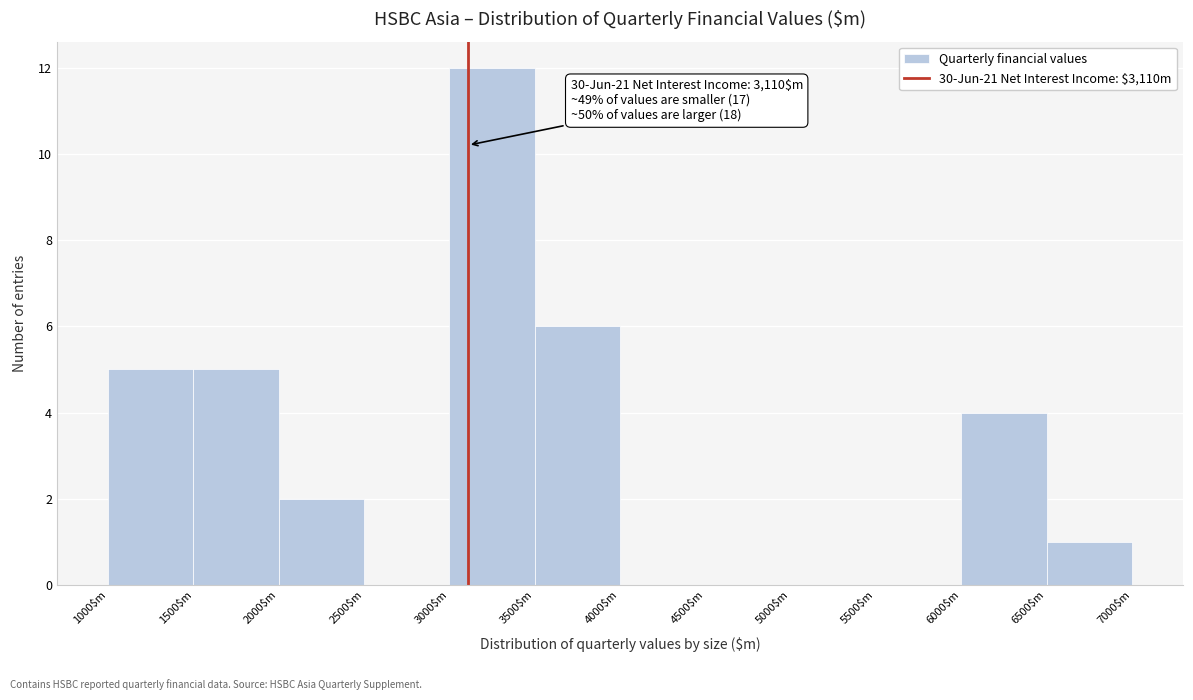

Over which range of the x-axis is the bar tallest?

3000 to 3500